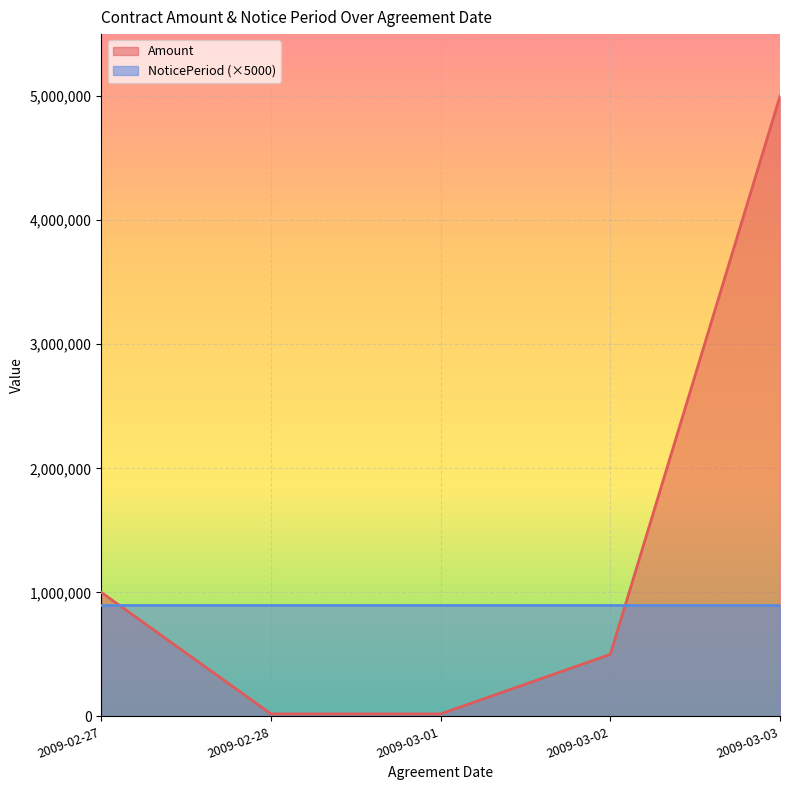

What is the minimum value shown in the chart?

20000